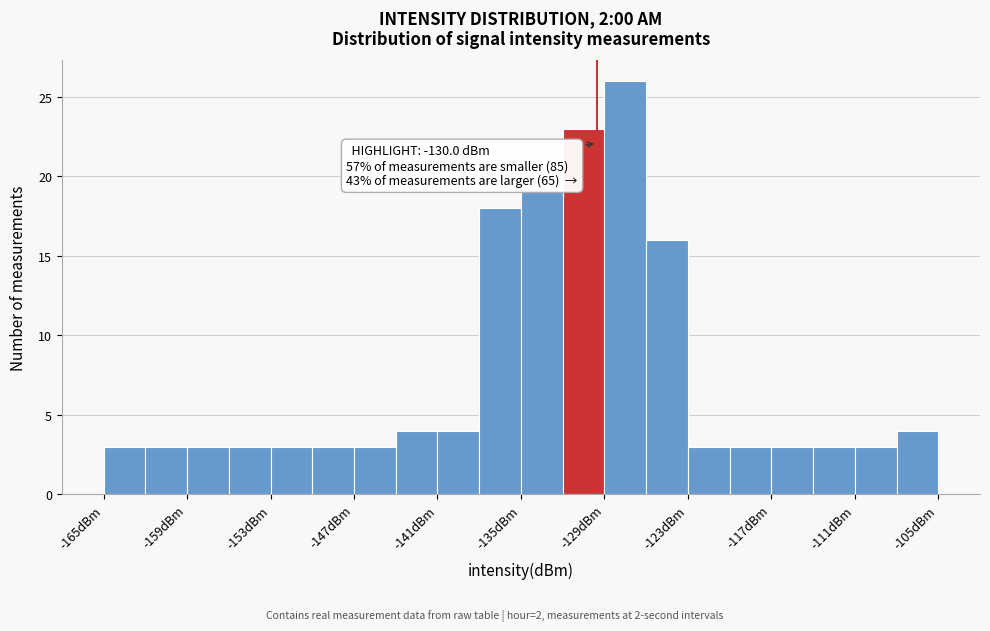

Around what value on the x-axis is the tallest bar? Give the approximate position of its centre, as read against the axis.

-128